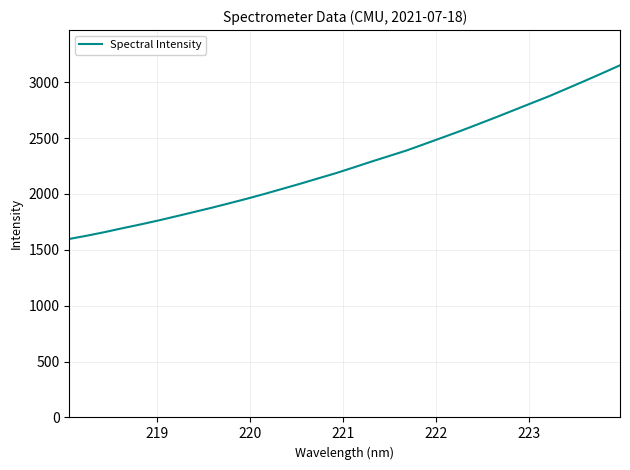

What is the maximum value shown in the chart?

3151.0